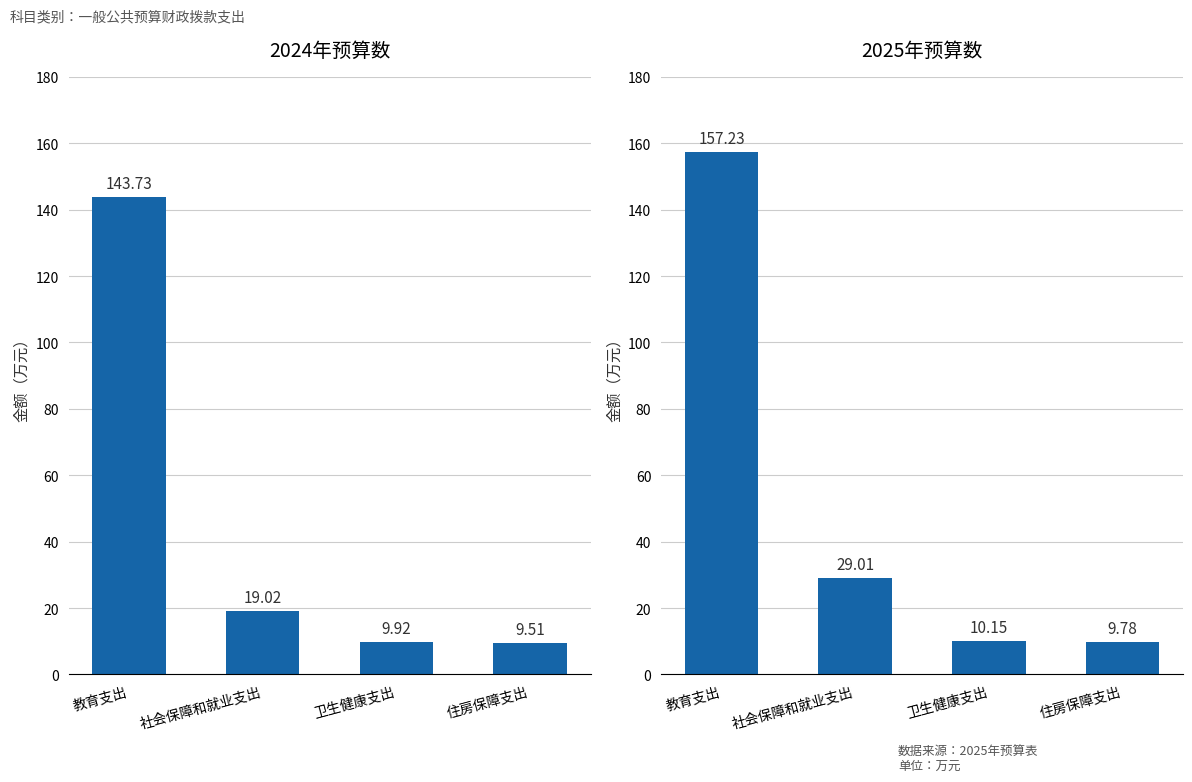

What is the label of the 4th bar from the left?

住房保障支出